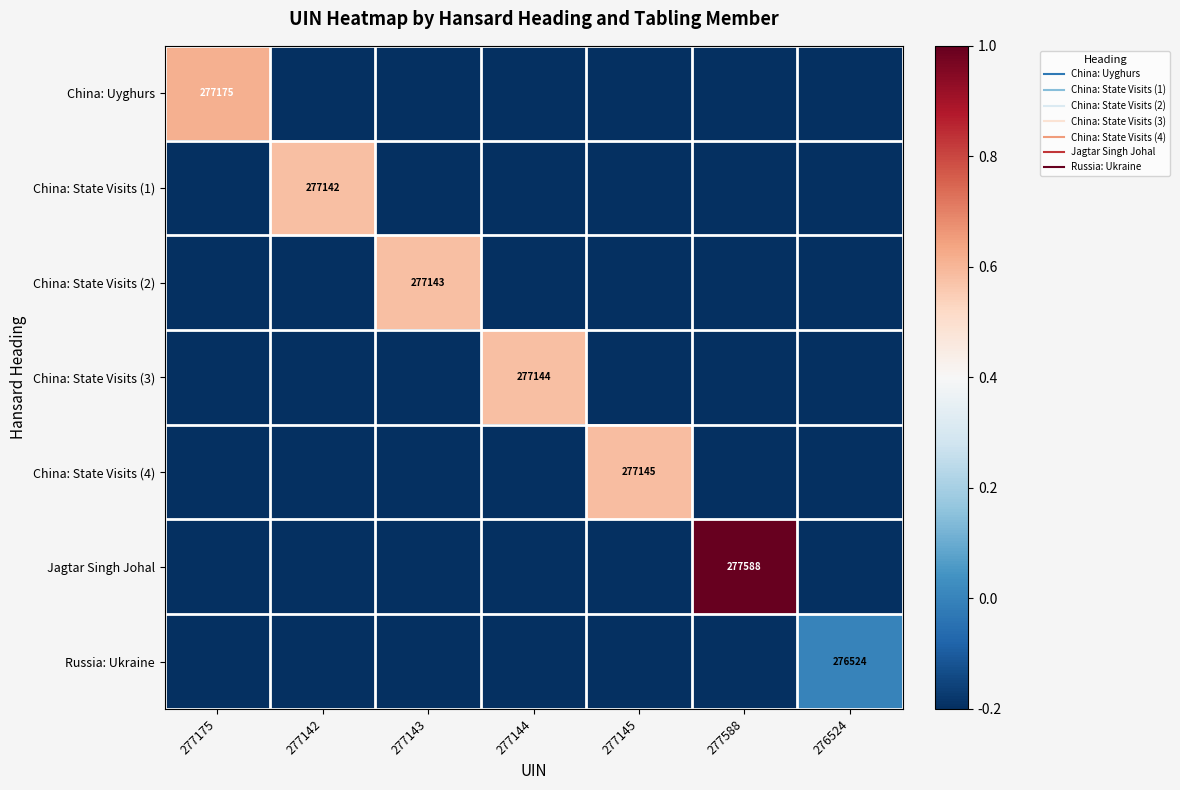

What is the minimum value shown in the chart?

-0.2